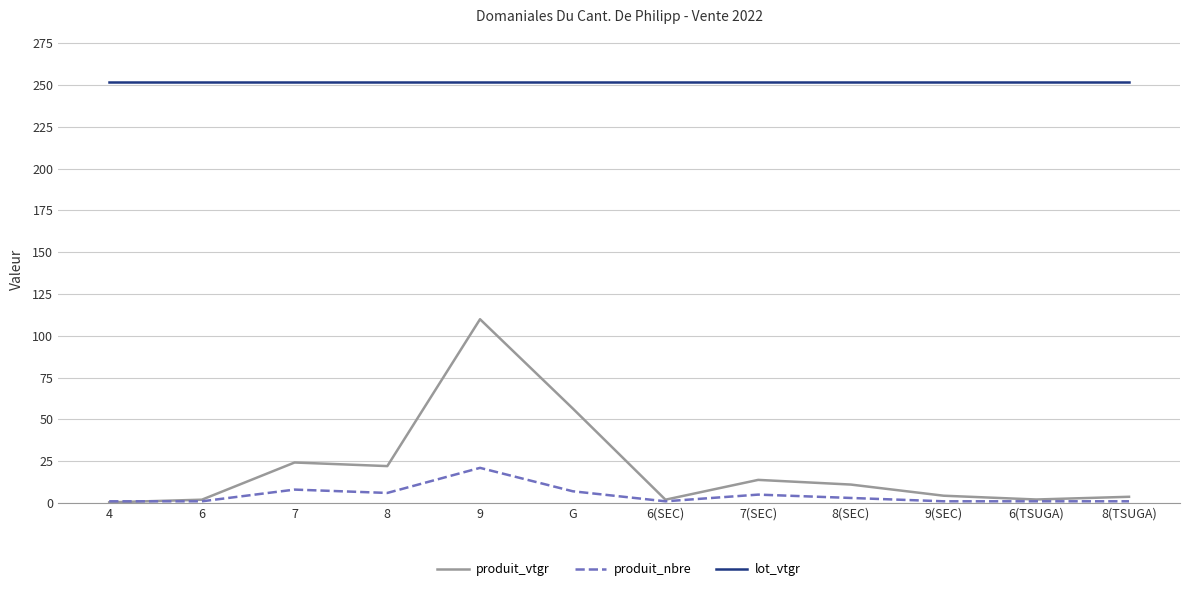

What is the average value of the lot_vtgr series?

251.9